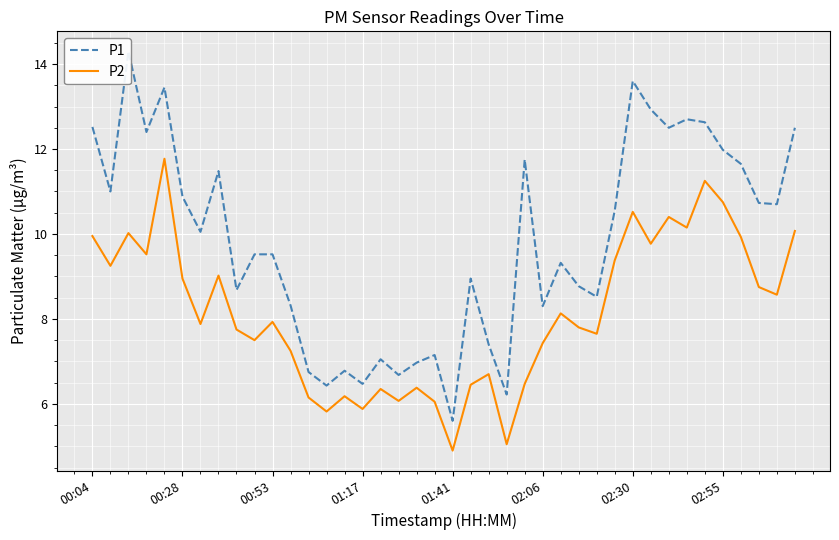

Rank the series at 21 from lowest to highest value.

P2, P1